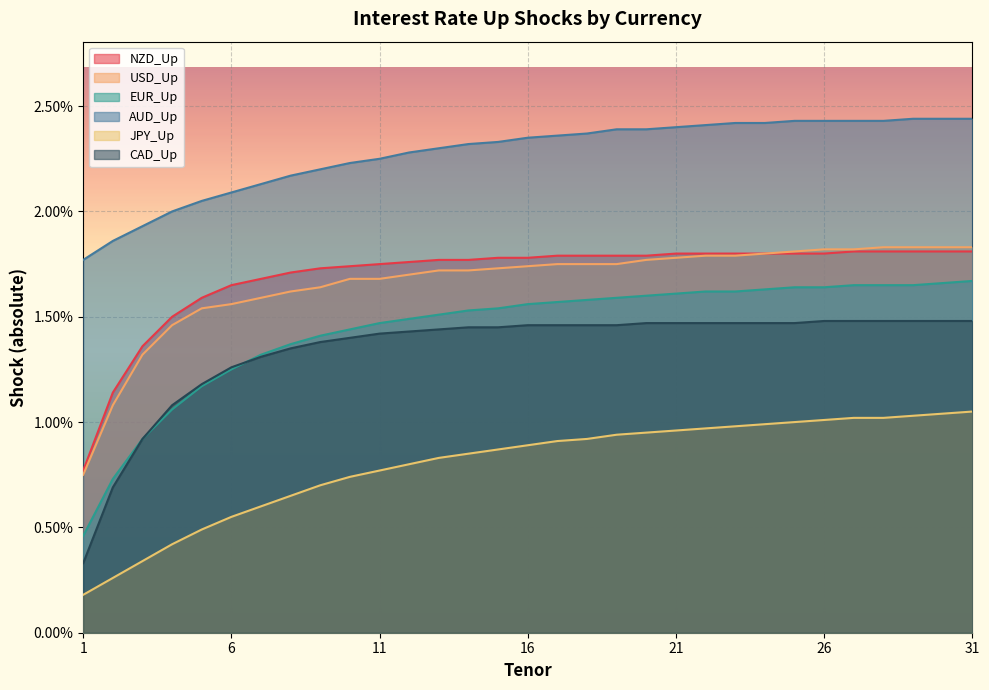

List the labels in order of AUD_Up value, largest first.

29, 30, 31, 25, 26, 27, 28, 23, 24, 22, 21, 19, 20, 18, 17, 16, 15, 14, 13, 12, 11, 10, 9, 8, 7, 6, 5, 4, 3, 2, 1